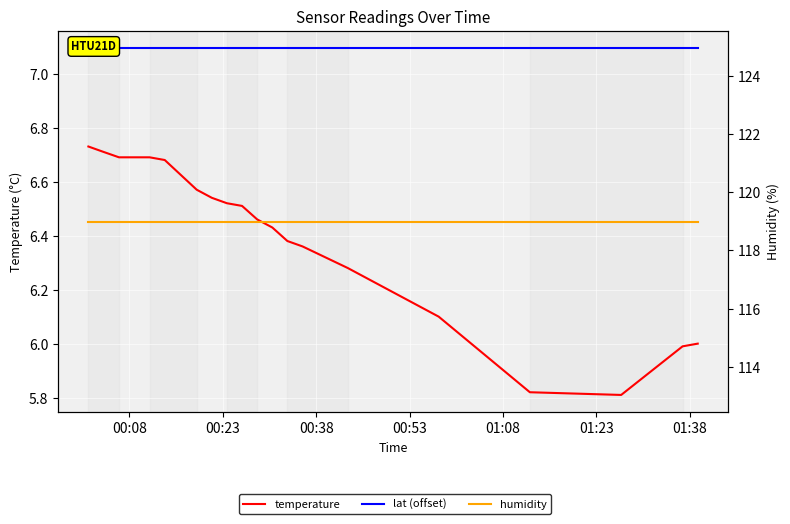

Is this an area chart (filled region under the line)?

No